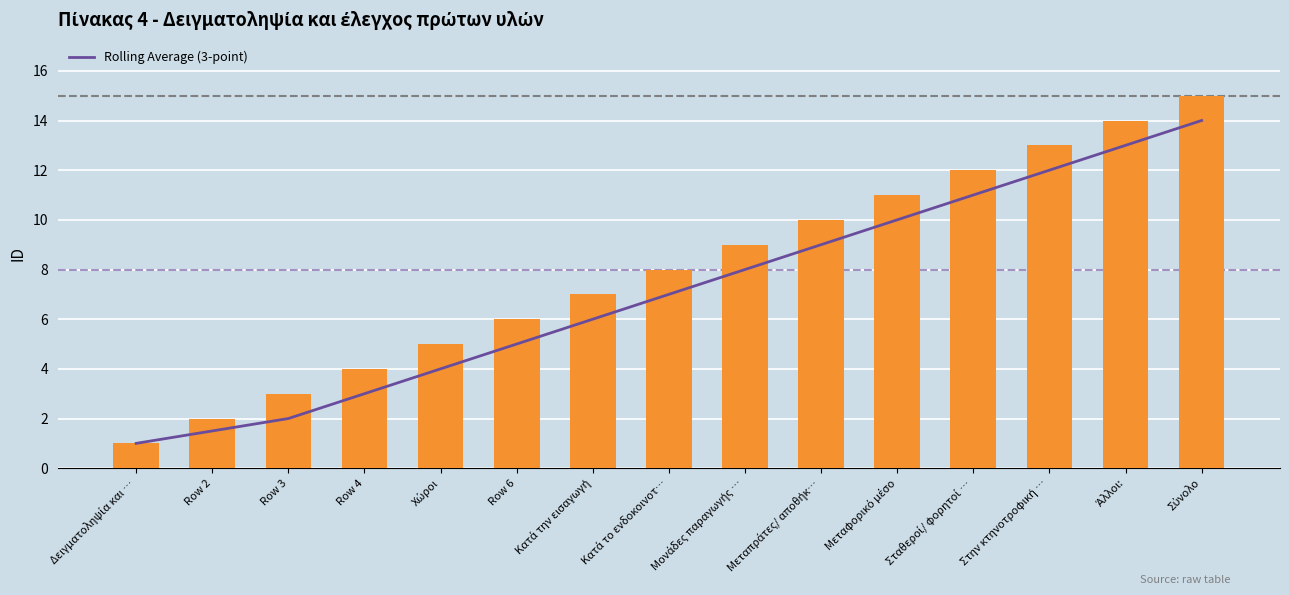

Between Μονάδες παραγωγής … and Άλλοι:, which is larger?

Άλλοι: